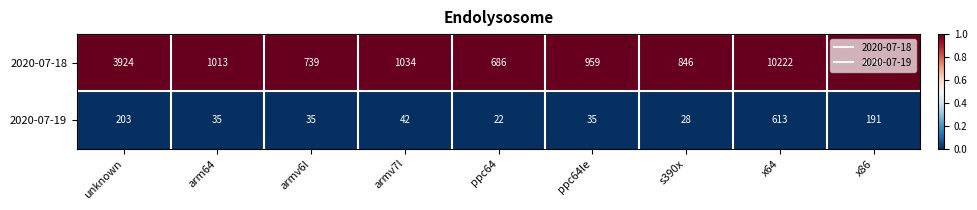

How many distinct data groups are displayed?

2